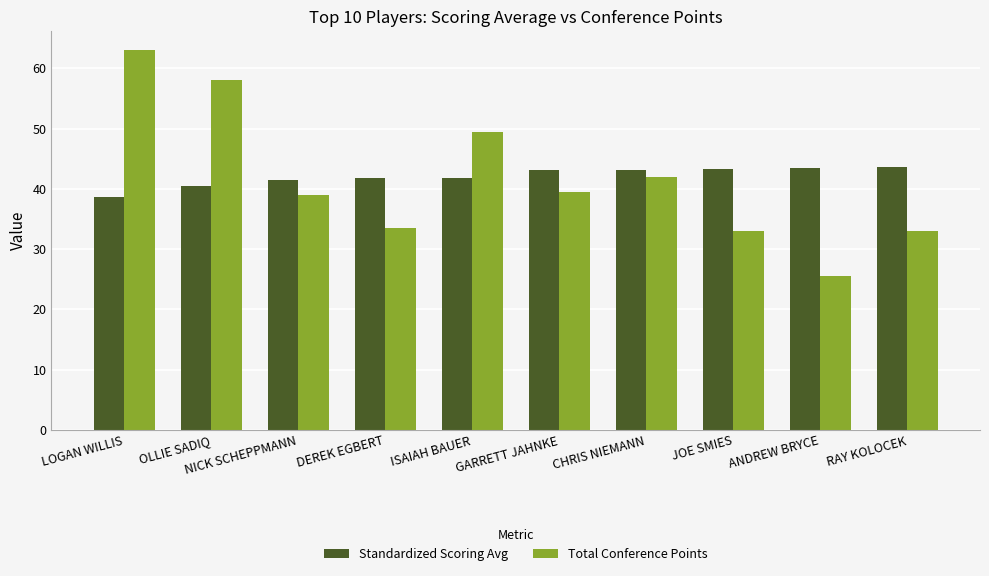

What value does the Total Conference Points series have at RAY KOLOCEK?

33.0